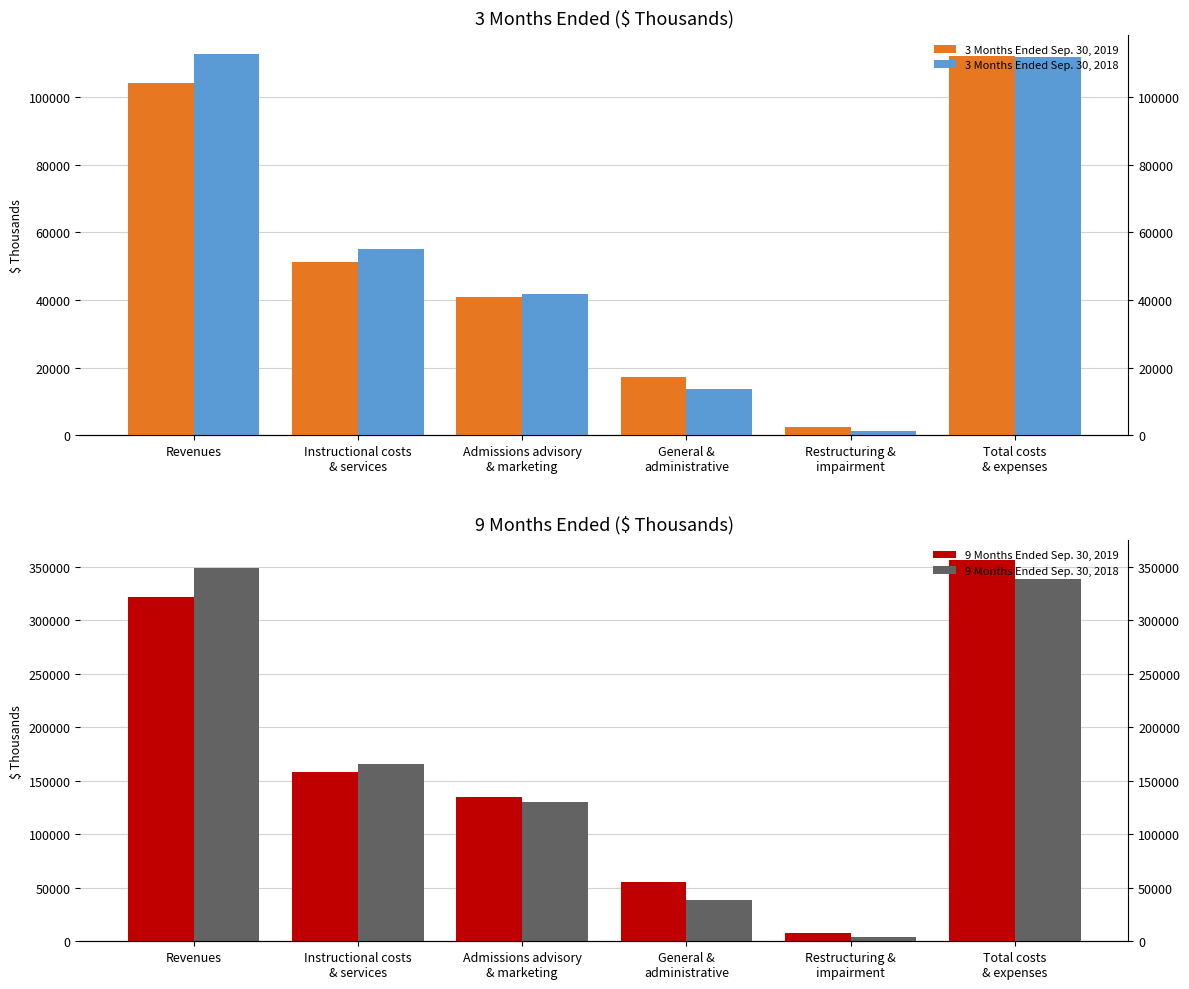

Which series has the largest range (max minus min)?

9 Months Ended Sep. 30, 2019